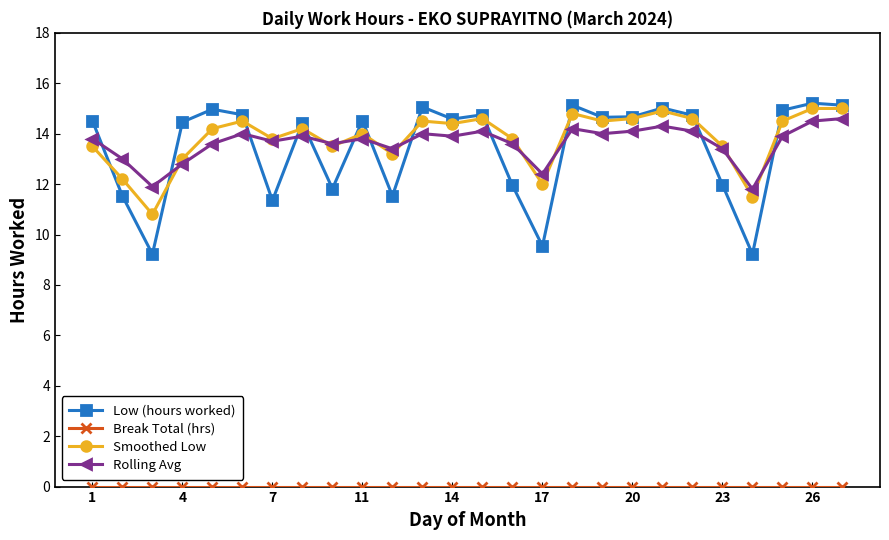

What is the highest value of the Rolling Avg series?

14.6